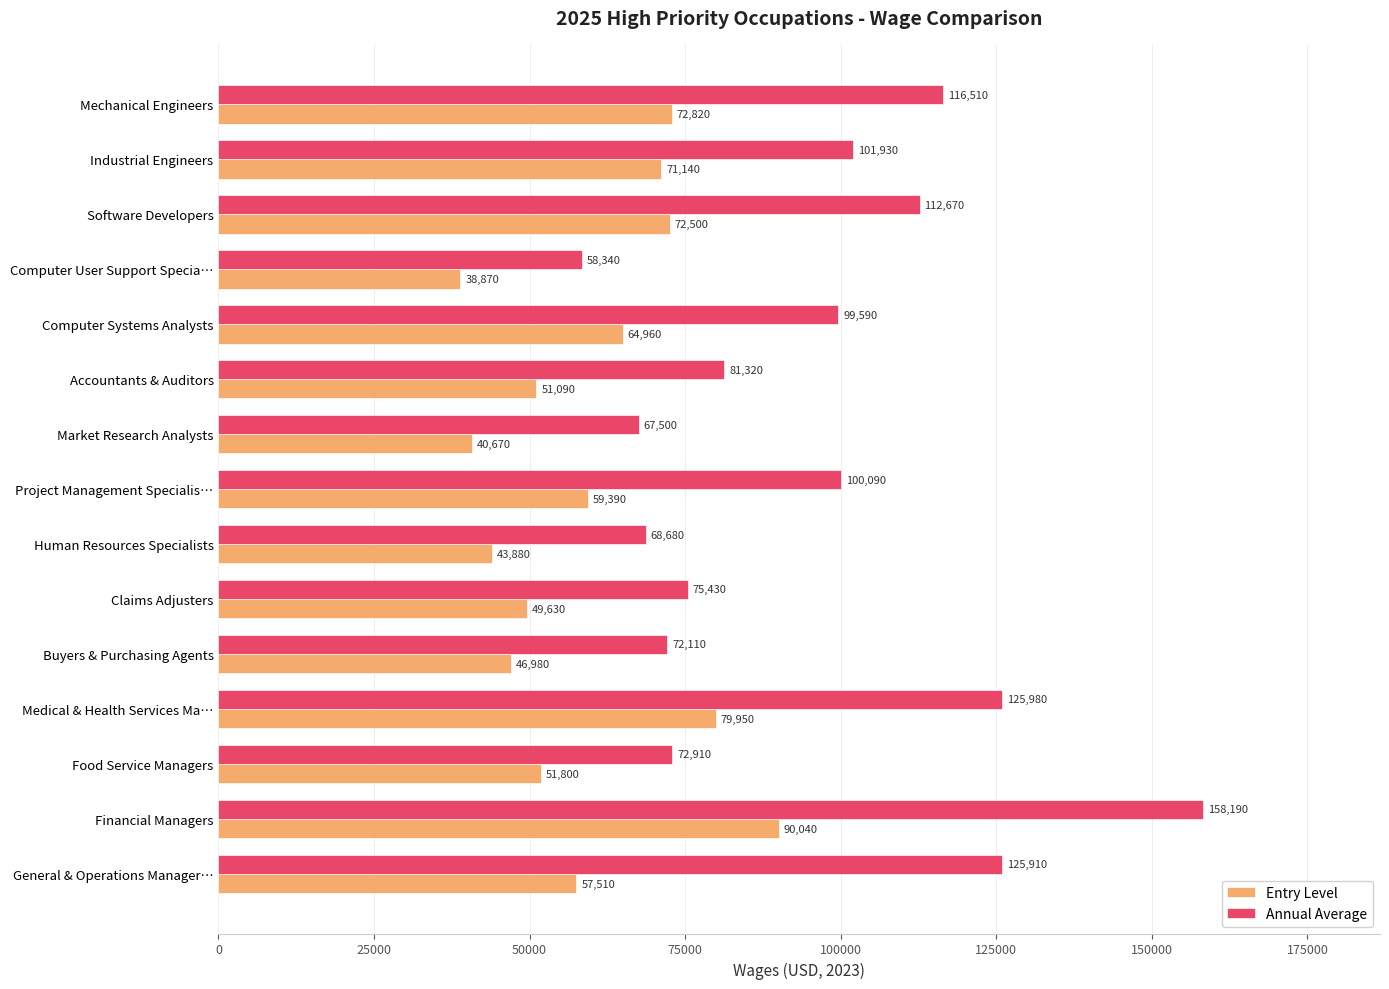

What is the difference between the maximum and second lowest values in the Entry Level series?

49370